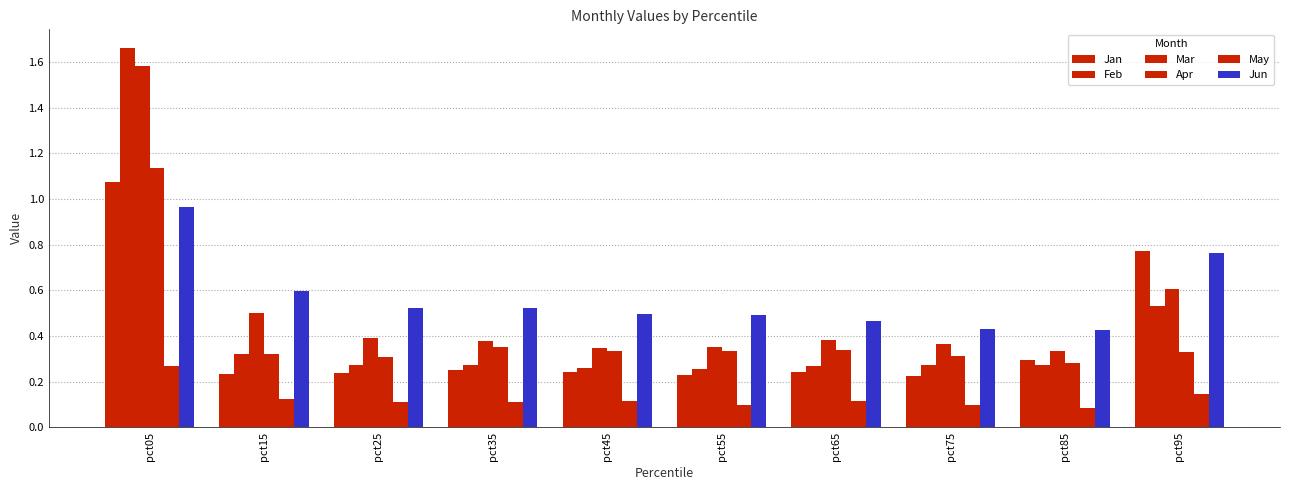

Which series has the largest total across all categories?

Jun